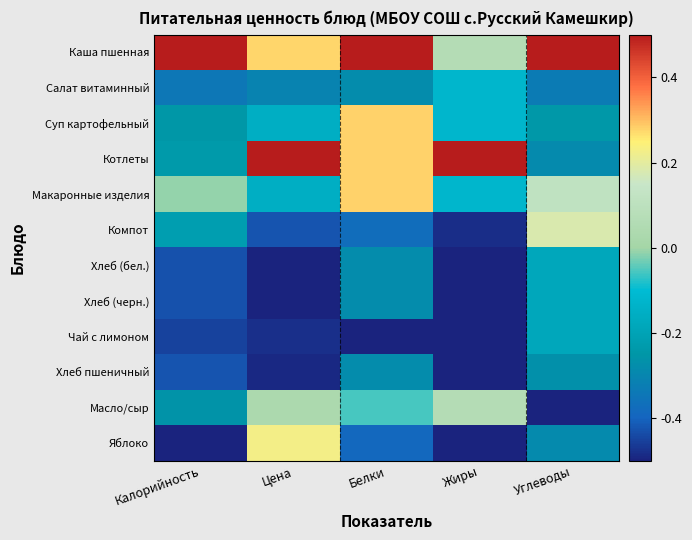

Reading left to right, transcribe all the data shown in this chart.

Каша пшенная: Калорийность=0.5	Цена=0.3	Белки=0.5	Жиры=0.1	Углеводы=0.5
Салат витаминный: Калорийность=-0.3	Цена=-0.3	Белки=-0.3	Жиры=-0.1	Углеводы=-0.3
Суп картофельный: Калорийность=-0.2	Цена=-0.2	Белки=0.3	Жиры=-0.1	Углеводы=-0.2
Котлеты: Калорийность=-0.2	Цена=0.5	Белки=0.3	Жиры=0.5	Углеводы=-0.3
Макаронные изделия: Калорийность=-0.0	Цена=-0.2	Белки=0.3	Жиры=-0.1	Углеводы=0.1
Компот: Калорийность=-0.2	Цена=-0.4	Белки=-0.4	Жиры=-0.5	Углеводы=0.2
Хлеб (бел.): Калорийность=-0.4	Цена=-0.5	Белки=-0.3	Жиры=-0.5	Углеводы=-0.2
Хлеб (черн.): Калорийность=-0.4	Цена=-0.5	Белки=-0.3	Жиры=-0.5	Углеводы=-0.2
Чай с лимоном: Калорийность=-0.5	Цена=-0.5	Белки=-0.5	Жиры=-0.5	Углеводы=-0.2
Хлеб пшеничный: Калорийность=-0.4	Цена=-0.5	Белки=-0.3	Жиры=-0.5	Углеводы=-0.3
Масло/сыр: Калорийность=-0.3	Цена=0.0	Белки=-0.1	Жиры=0.1	Углеводы=-0.5
Яблоко: Калорийность=-0.5	Цена=0.2	Белки=-0.4	Жиры=-0.5	Углеводы=-0.3